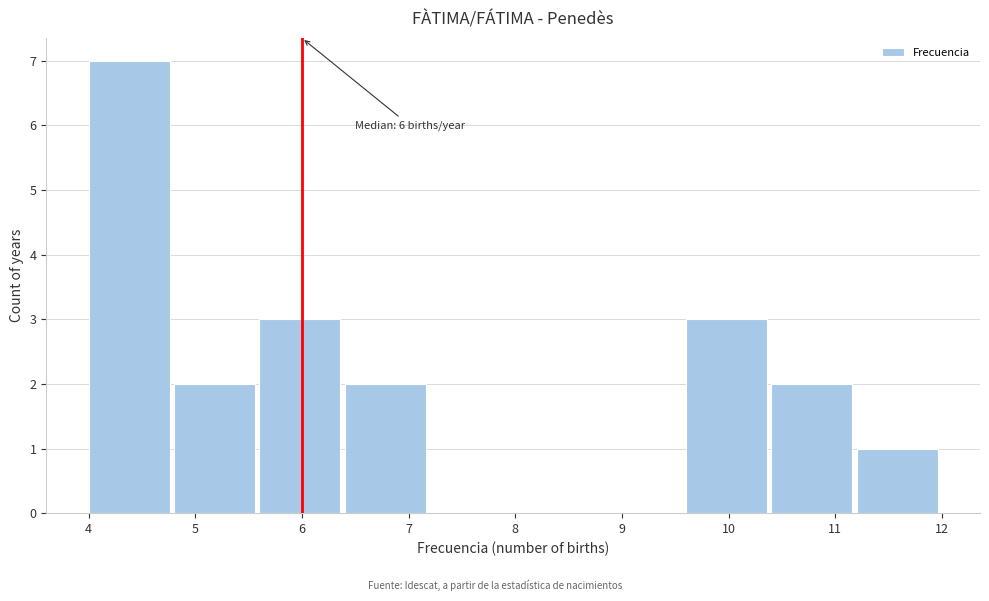

Which range on the x-axis has the tallest bar?

4.0 to 4.8